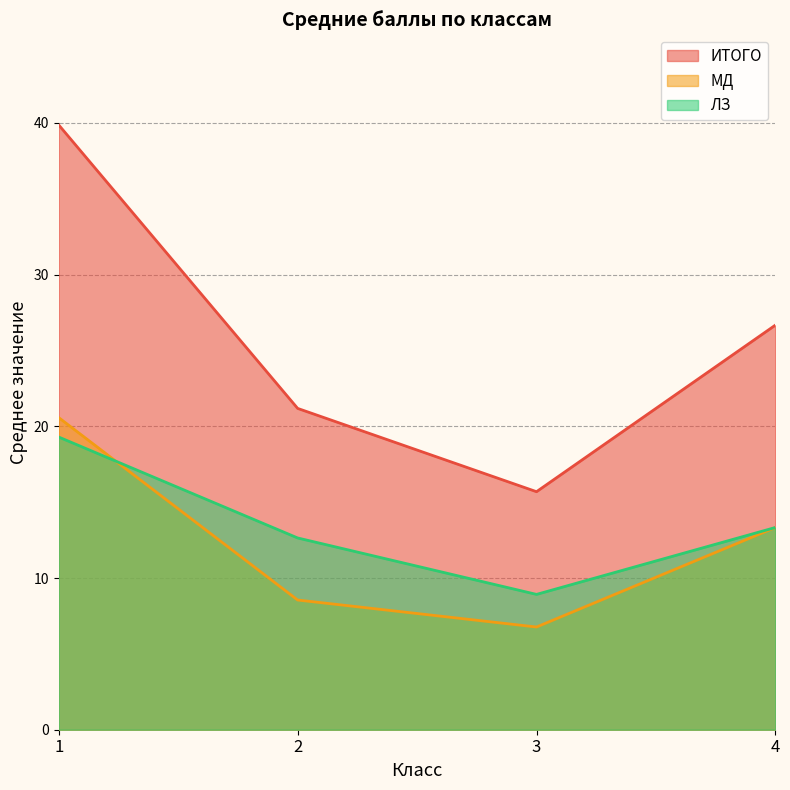

What is the difference between the maximum and minimum values in the ИТОГО series?

24.2